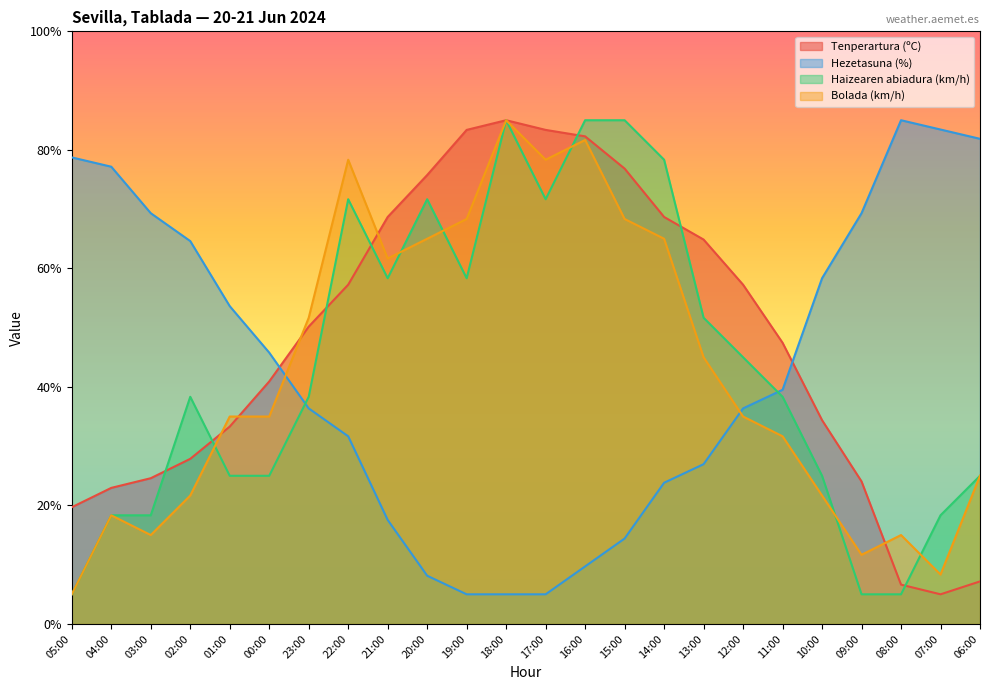

What is the sum of the Haizearen abiadura (km/h) values at 04:00 and 05:00?

23.3